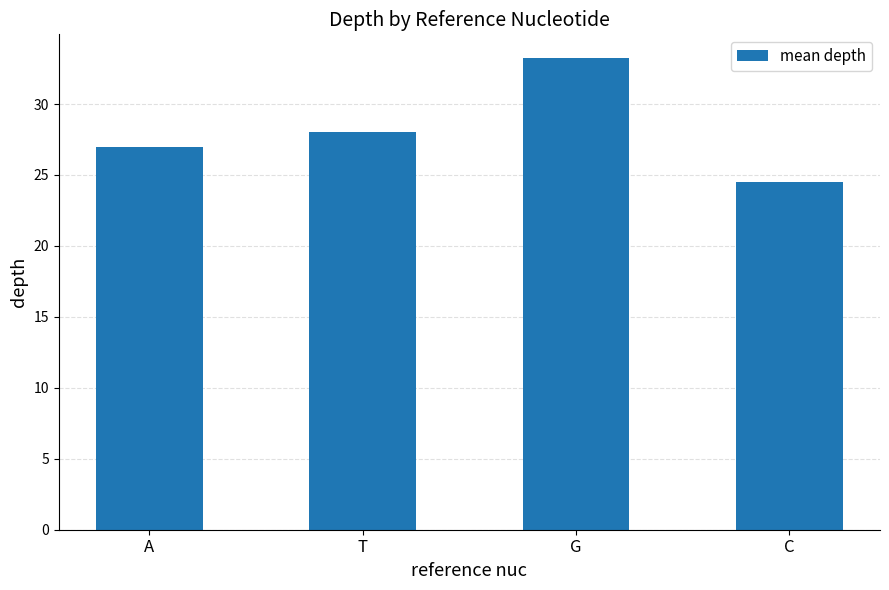

What is the difference between the values at A and C?

2.5